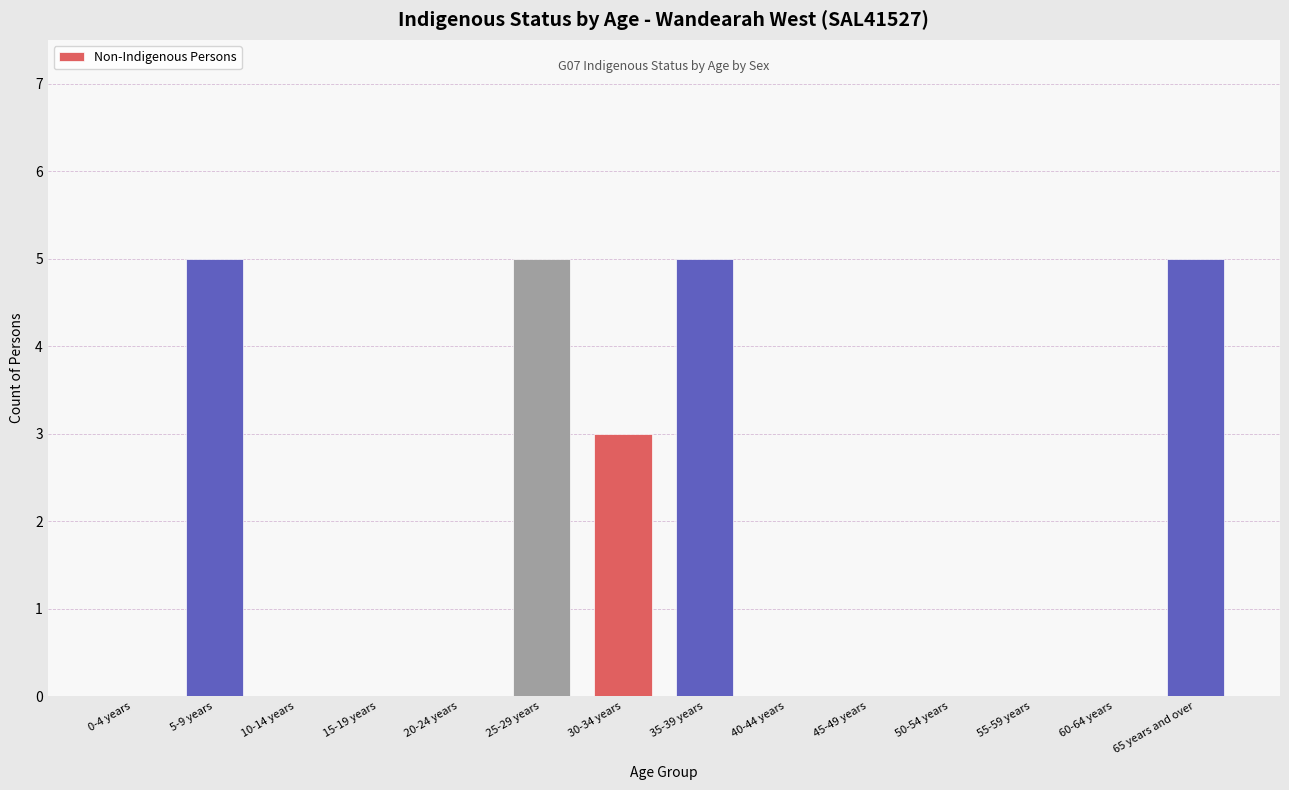

True or false: the data shows -2 at 55-59 years.

False